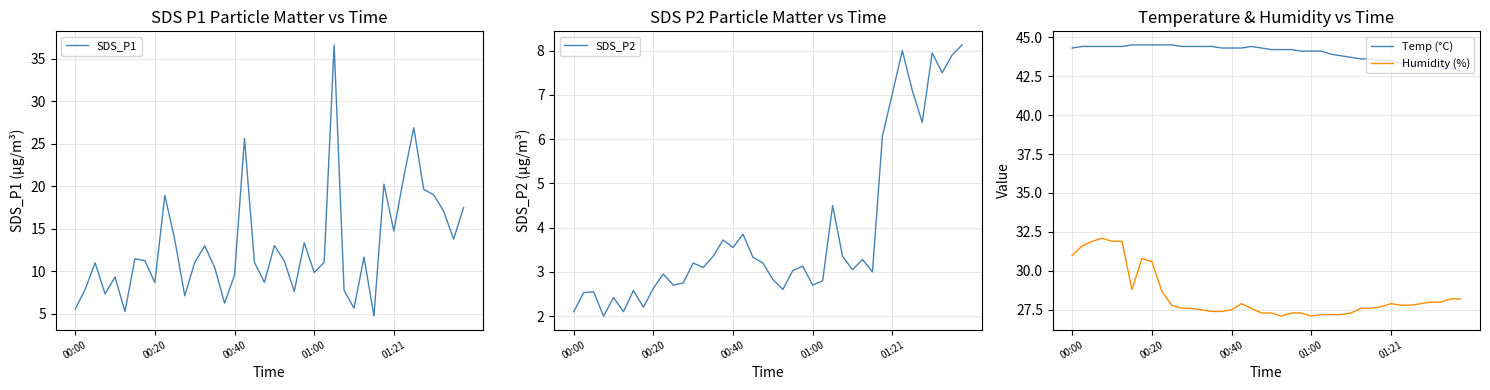

What is the difference between the maximum and minimum values in the SDS_P2 series?

6.1